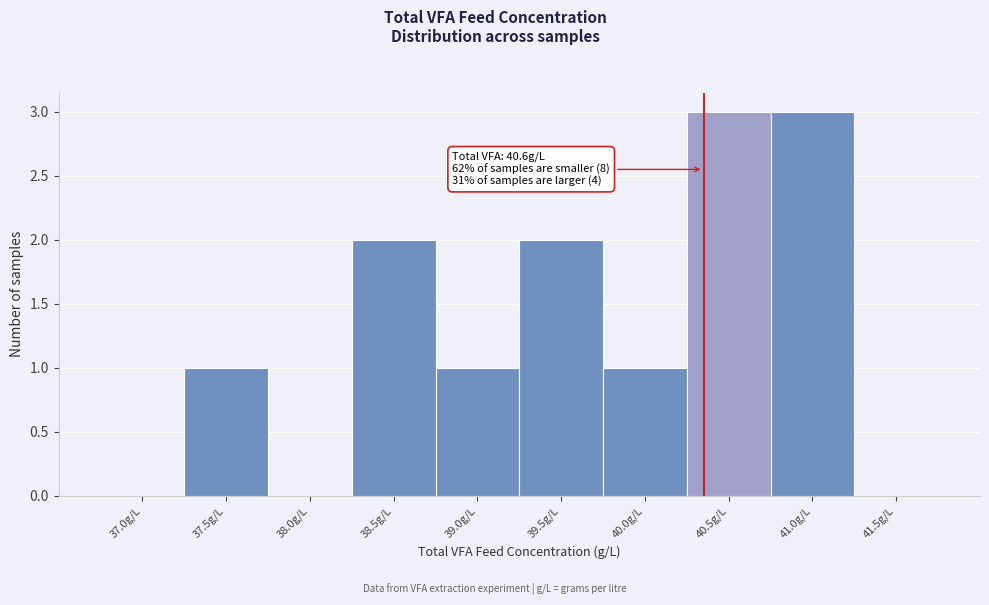

Reading right to left, list all the values displayed in this chart.

41.5g/L=0	41.0g/L=3	40.5g/L=3	40.0g/L=1	39.5g/L=2	39.0g/L=1	38.5g/L=2	38.0g/L=0	37.5g/L=1	37.0g/L=0